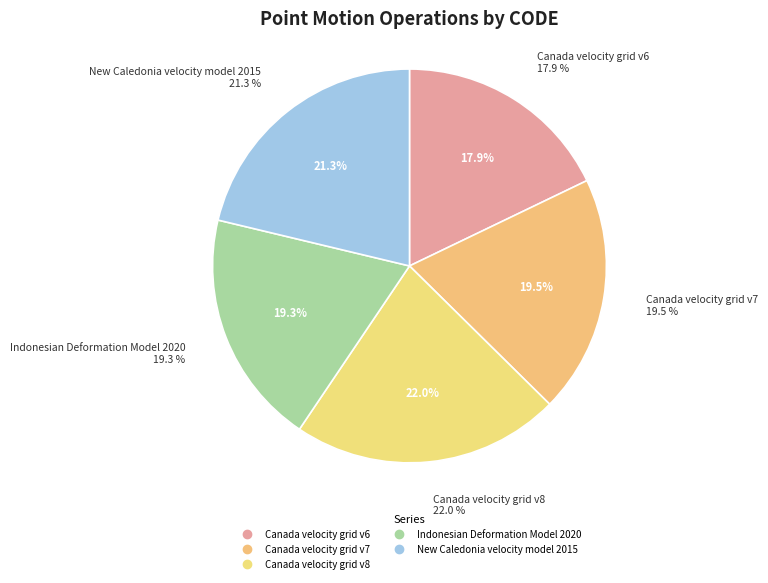

Count the number of slices in the pie.

5